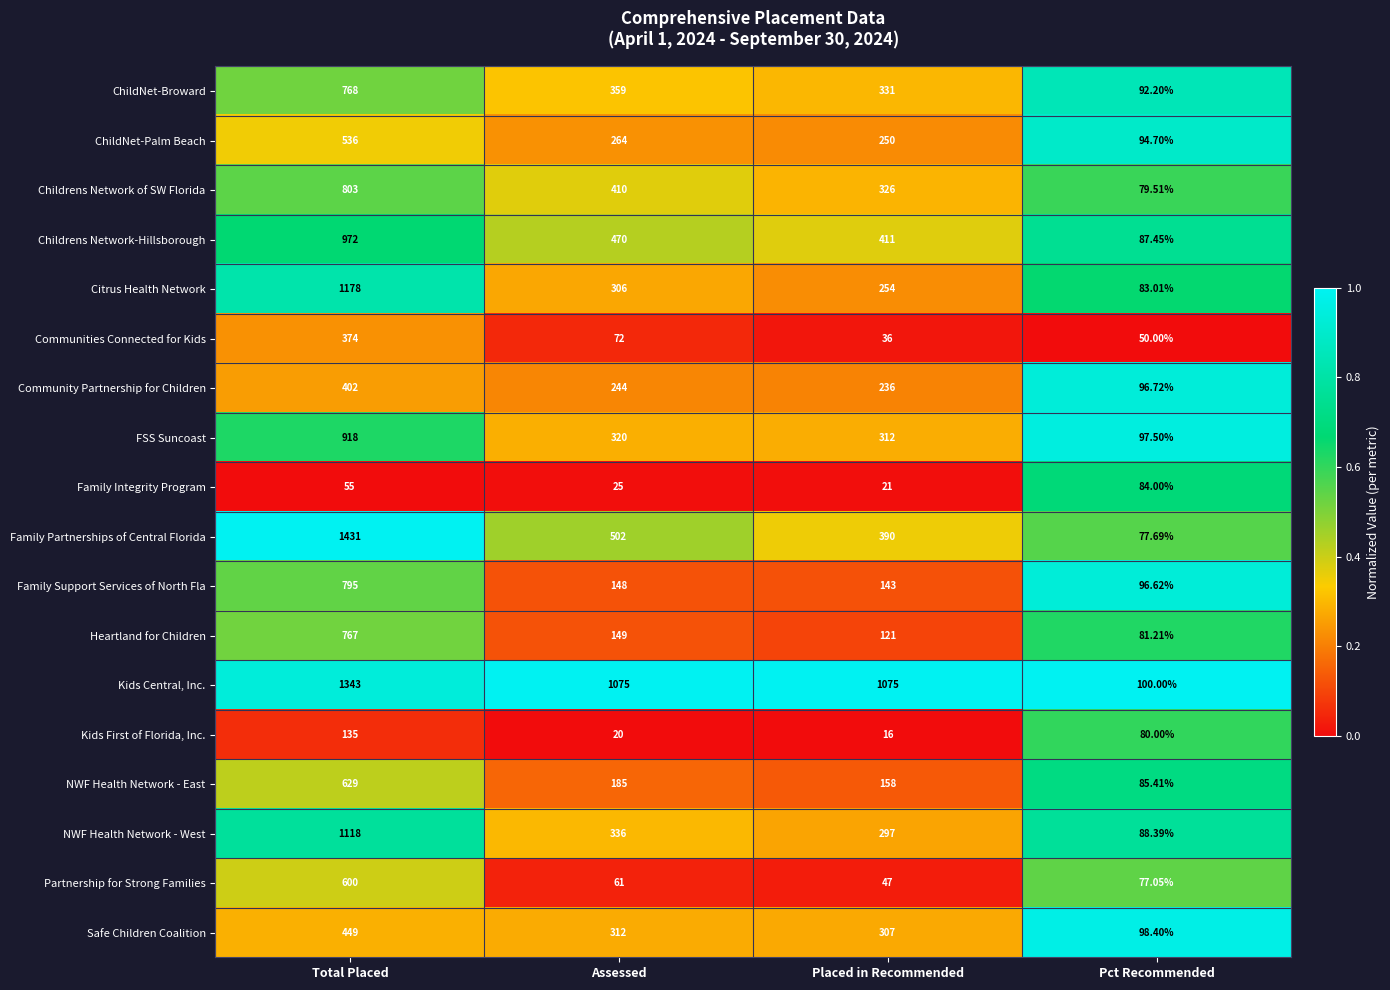

What is the difference between the highest and lowest values at Total Placed?

1376.0